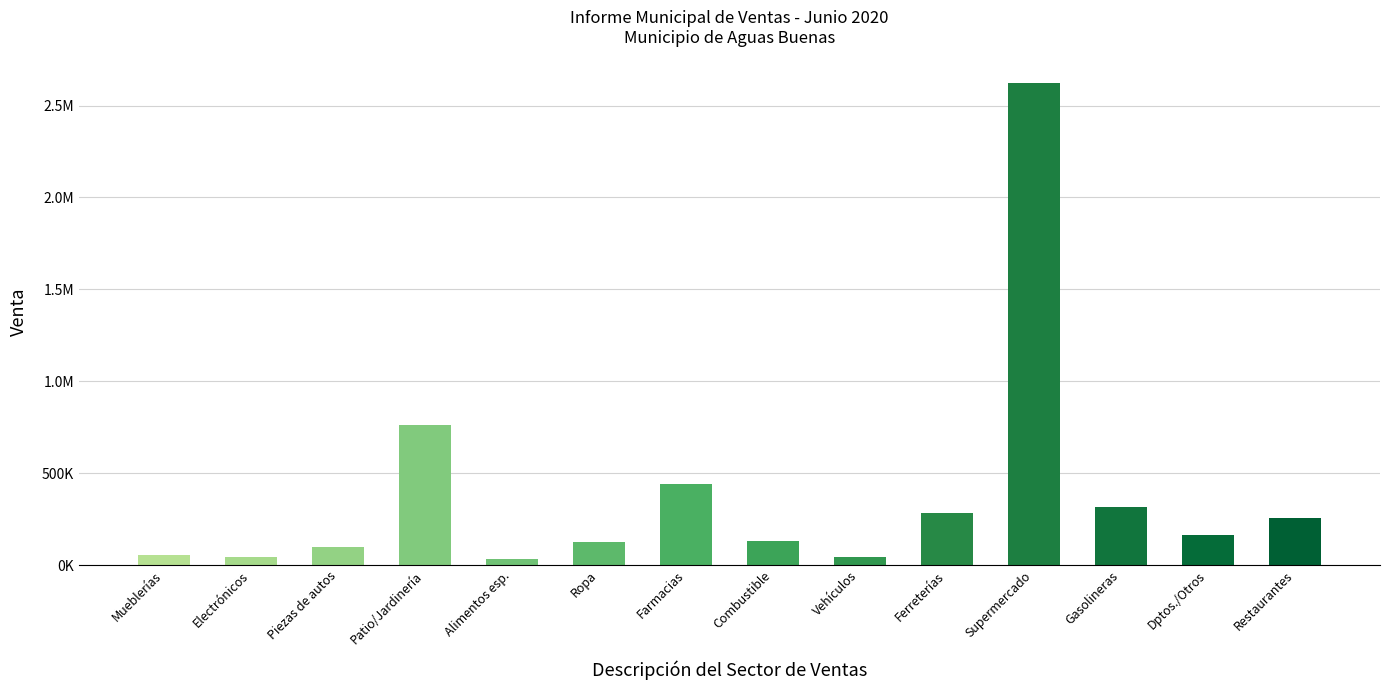

List the labels in order of value, smallest first.

Alimentos esp., Electrónicos, Vehículos, Mueblerías, Piezas de autos, Ropa, Combustible, Dptos./Otros, Restaurantes, Ferreterías, Gasolineras, Farmacias, Patio/Jardinería, Supermercado